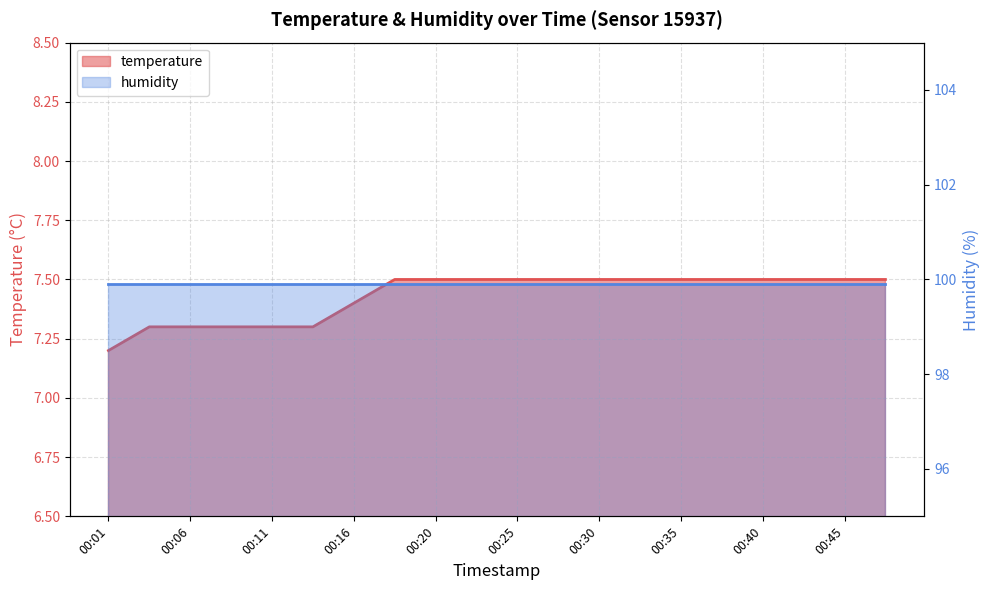

What is the minimum value shown in the chart?

7.2